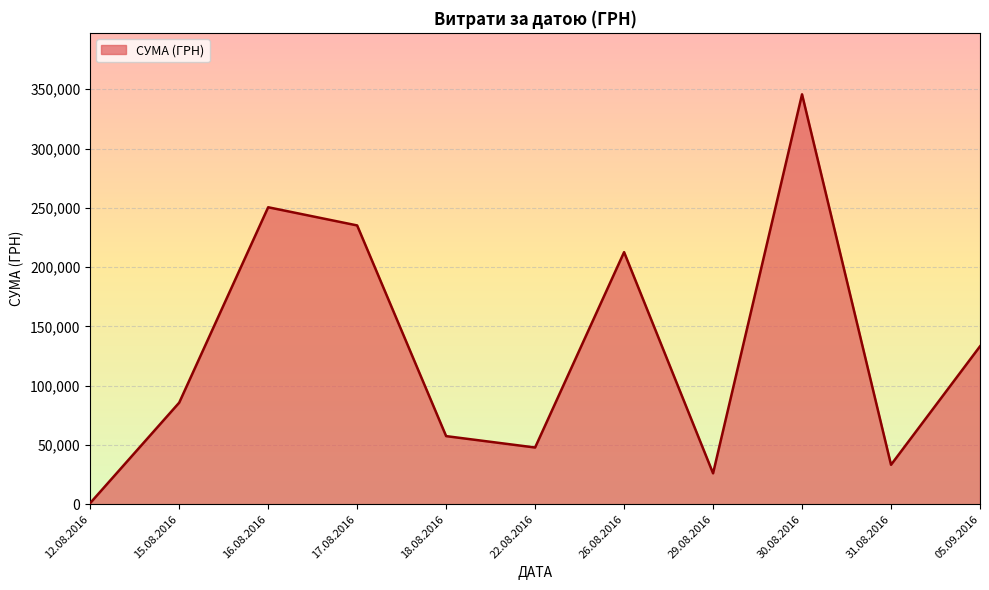

How many distinct data groups are displayed?

1